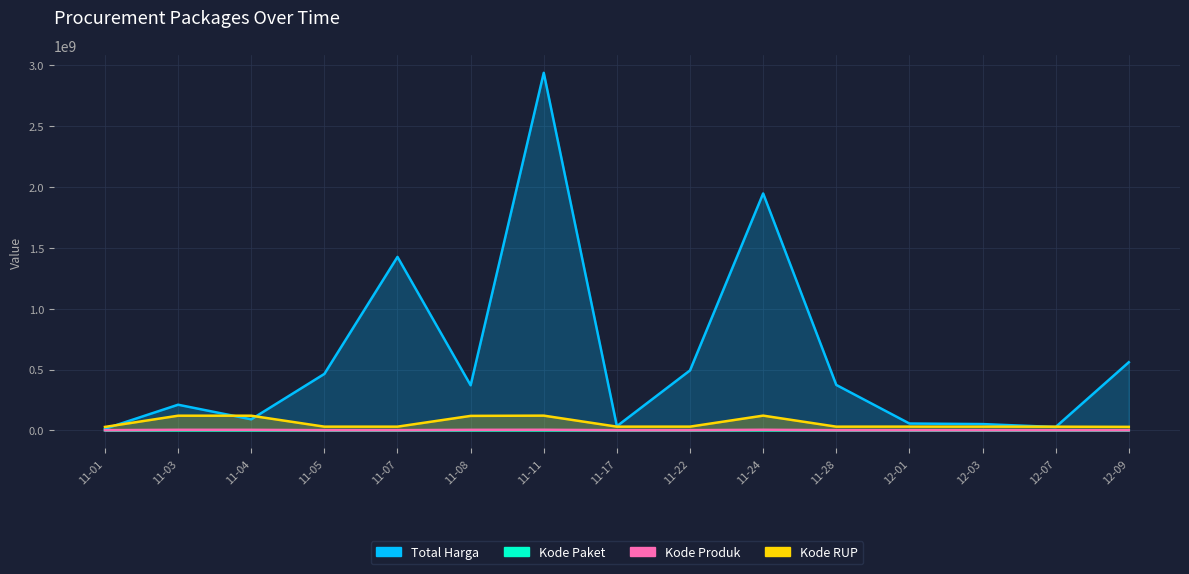

What is the approximate value of Total Harga at 11-07, to the nearest 50?

1425867900